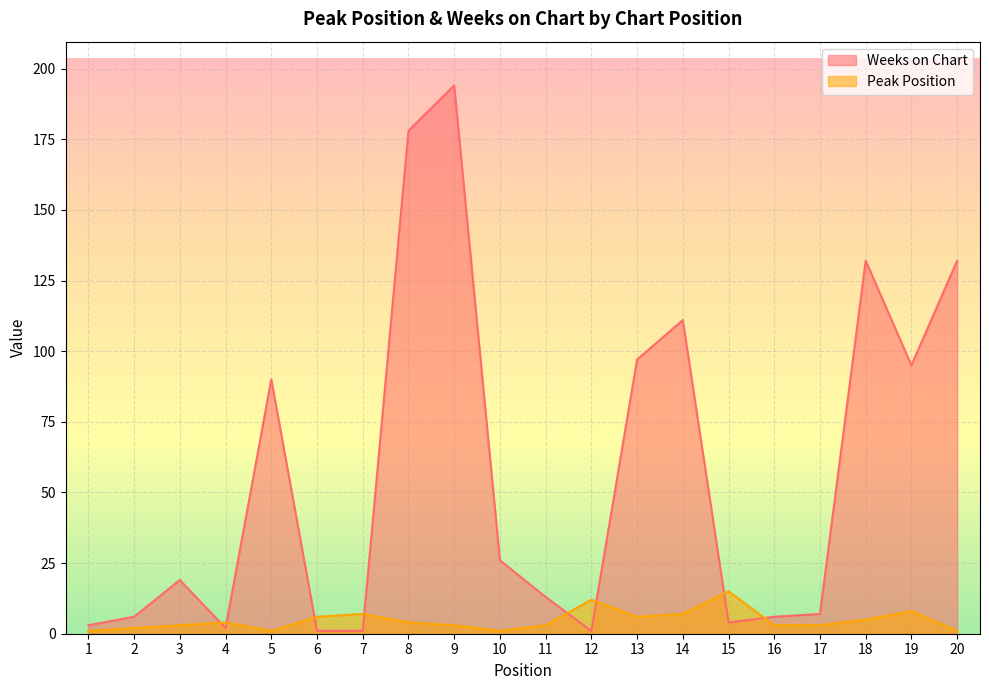

How many interior local valleys does the Peak Position series have?

3